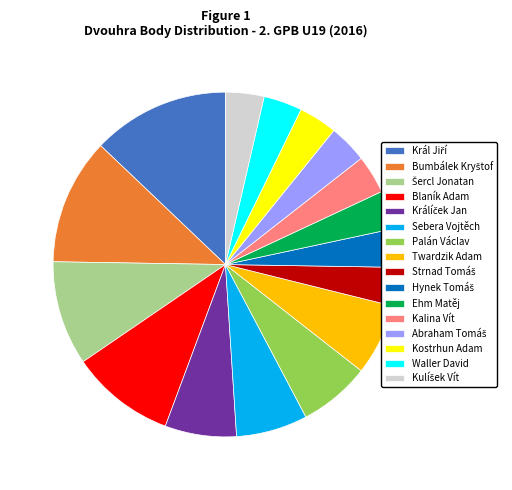

How many slices are in this pie chart?

16